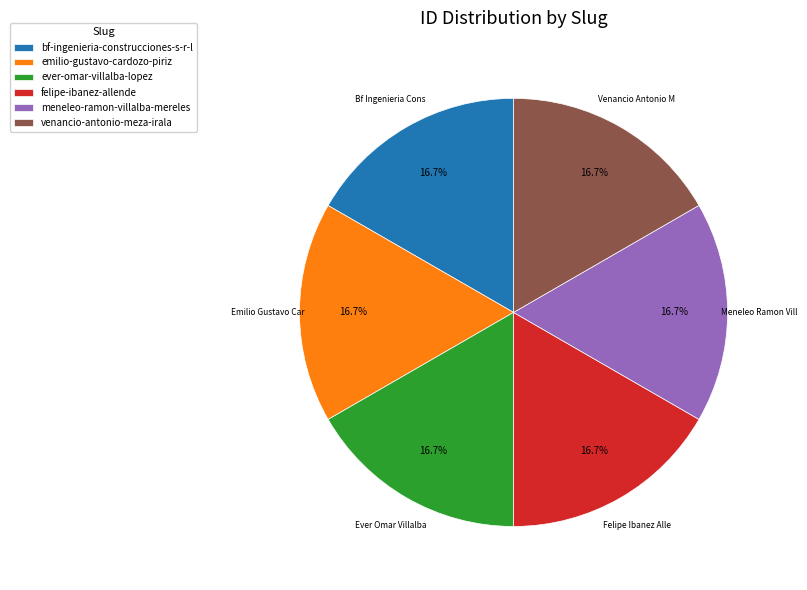

How many slices are in this pie chart?

6